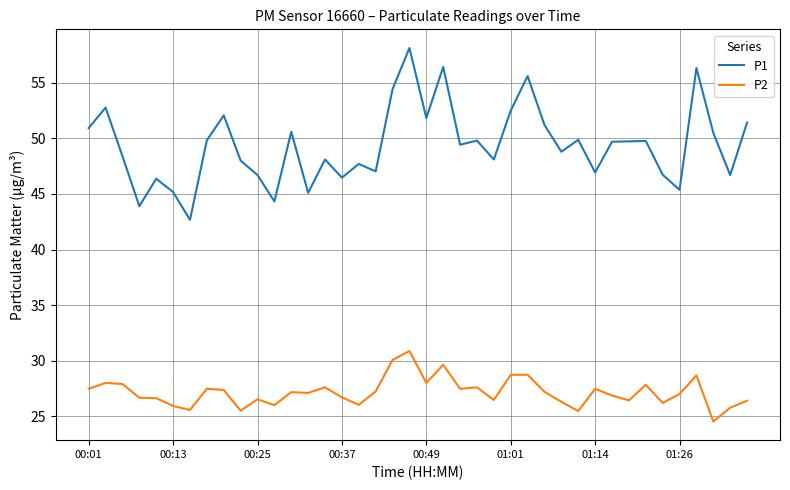

True or false: P1 and P2 intersect in this chart.

False